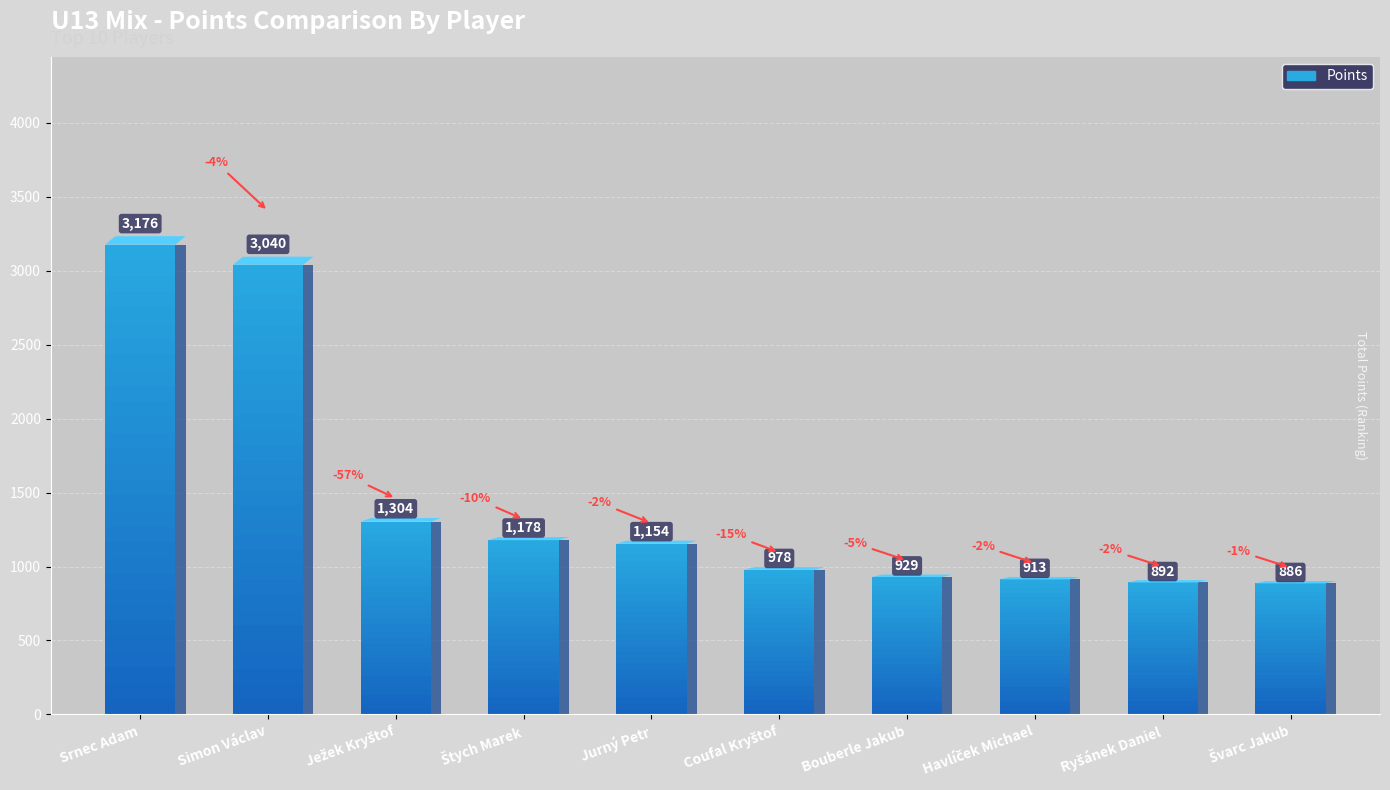

What is the difference between the values at Štych Marek and Coufal Kryštof?

200